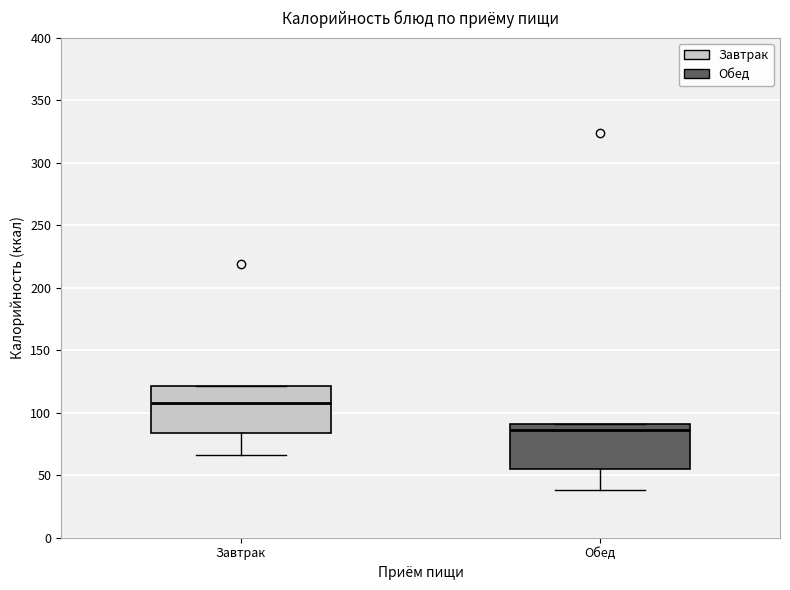

Reading left to right, transcribe this box plot: for each box, give where its median line is, the range the box spans, and where its two whiskers end, as read against the y-axis. The values are not printed on the chart, so give them approximately, as read against the axis.

Завтрак: median 110, box 85 to 120, whiskers 65 to 120
Обед: median 85, box 55 to 90, whiskers 40 to 90